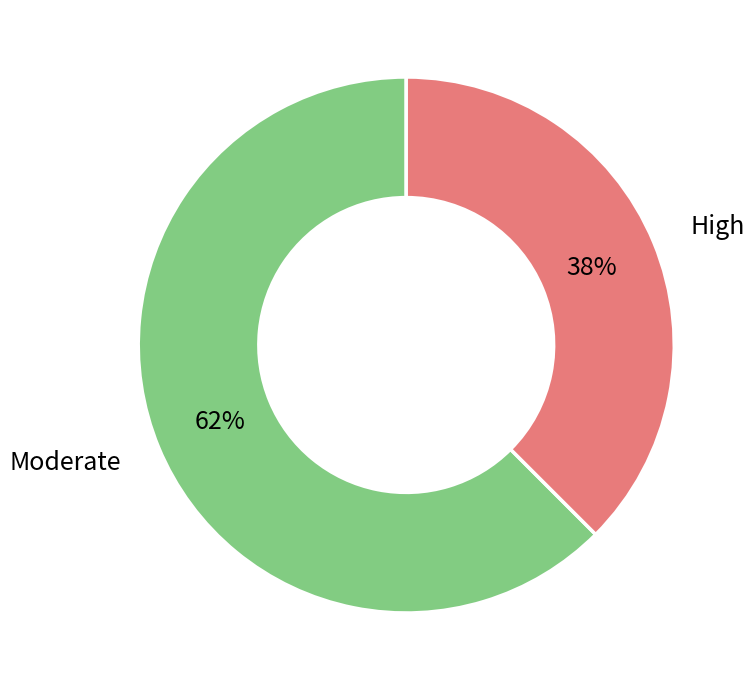

To the nearest percent, what percentage of the pie is Moderate?

62%